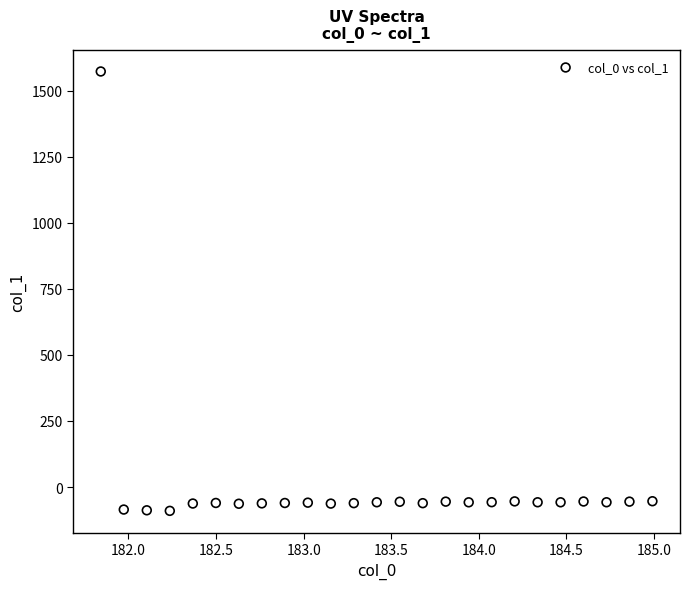

What is the range of Y values (max minus min)?

1661.9